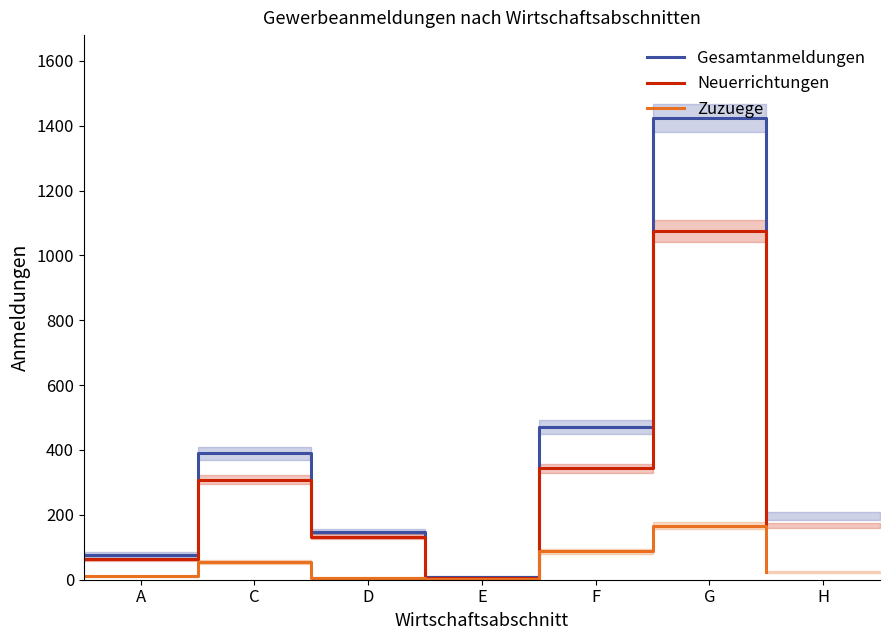

True or false: Gesamtanmeldungen and Zuzuege intersect in this chart.

False